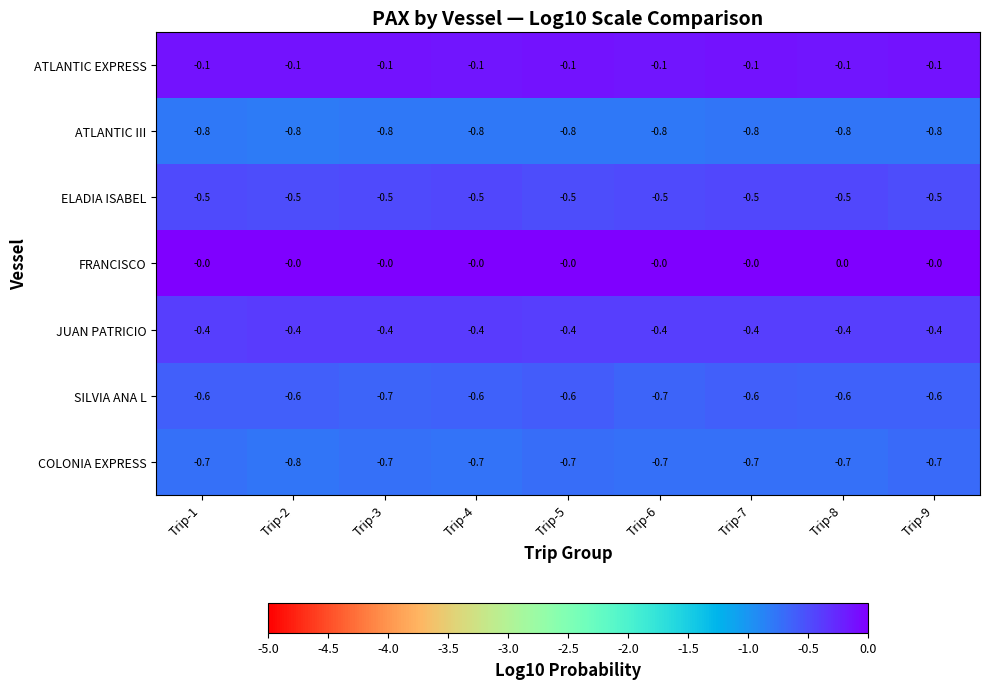

What is the sum of all SILVIA ANA L values?

-5.6